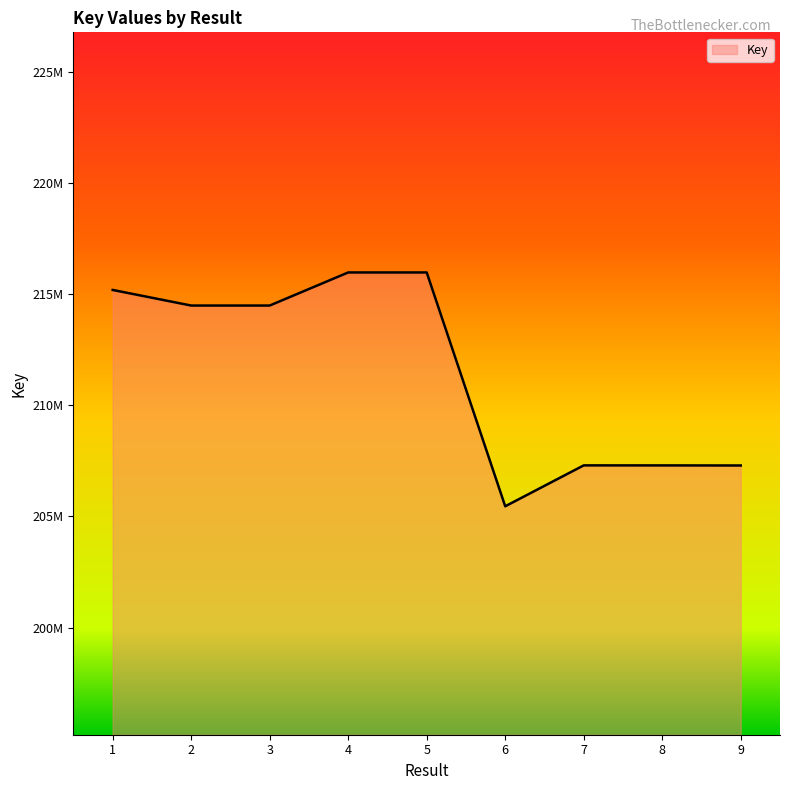

What is the difference between the second highest and minimum values?

10516144